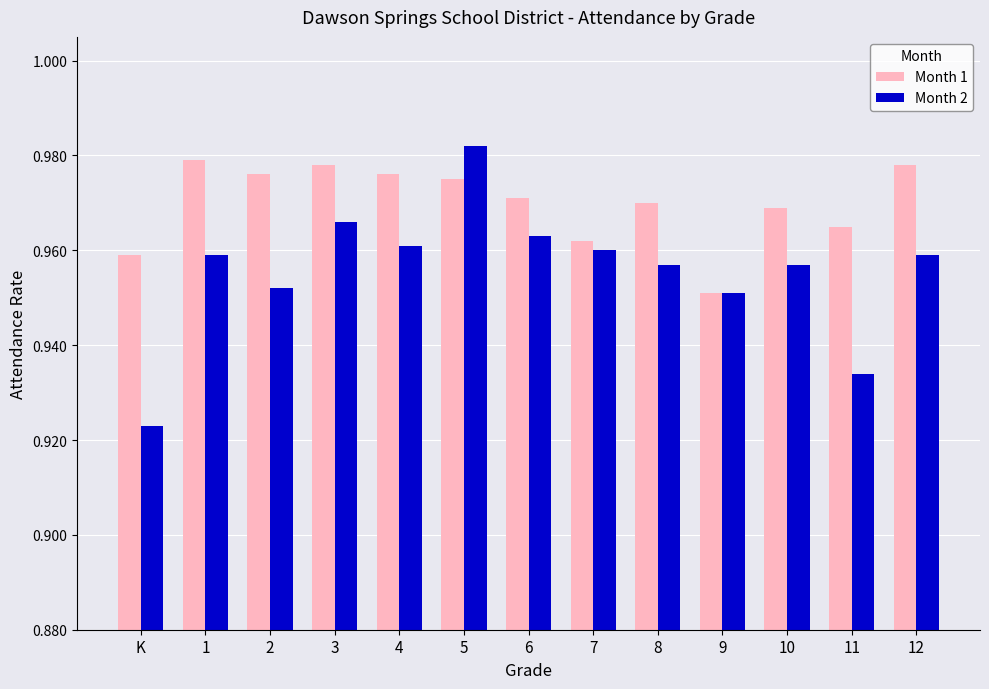

Is the value of Month 2 at 12 greater than the value of Month 1 at 4?

No